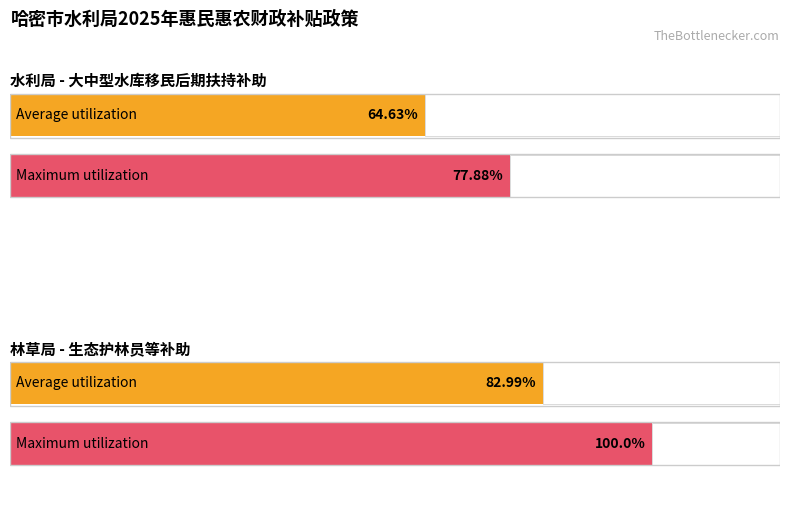

Reading right to left, what are all the values shown in this chart?

Average utilization: 83.0	64.6
Maximum utilization: 100.0	77.9